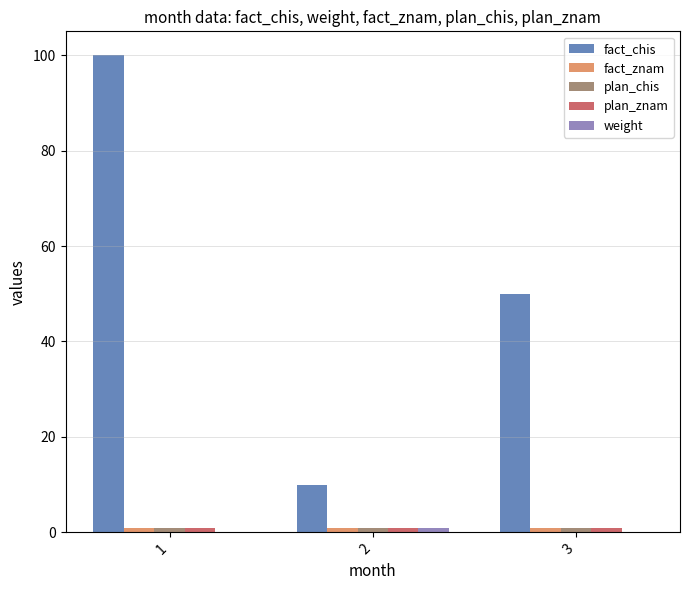

Which series changed the most between 1 and 3?

fact_chis